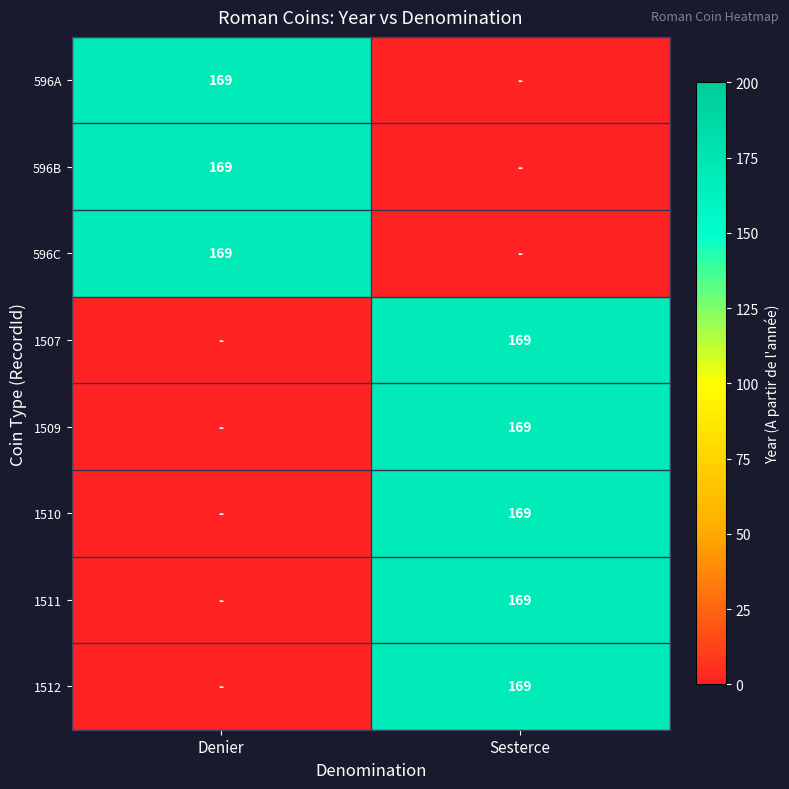

What is the difference between the highest and lowest values at Denier?

169